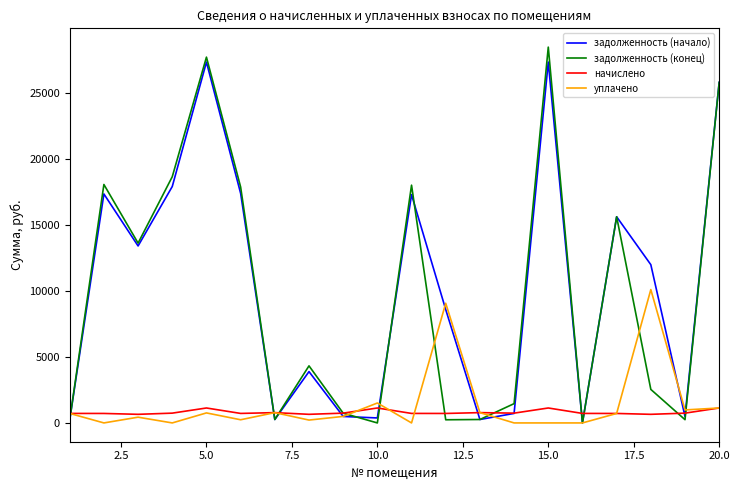

How many distinct data groups are displayed?

4